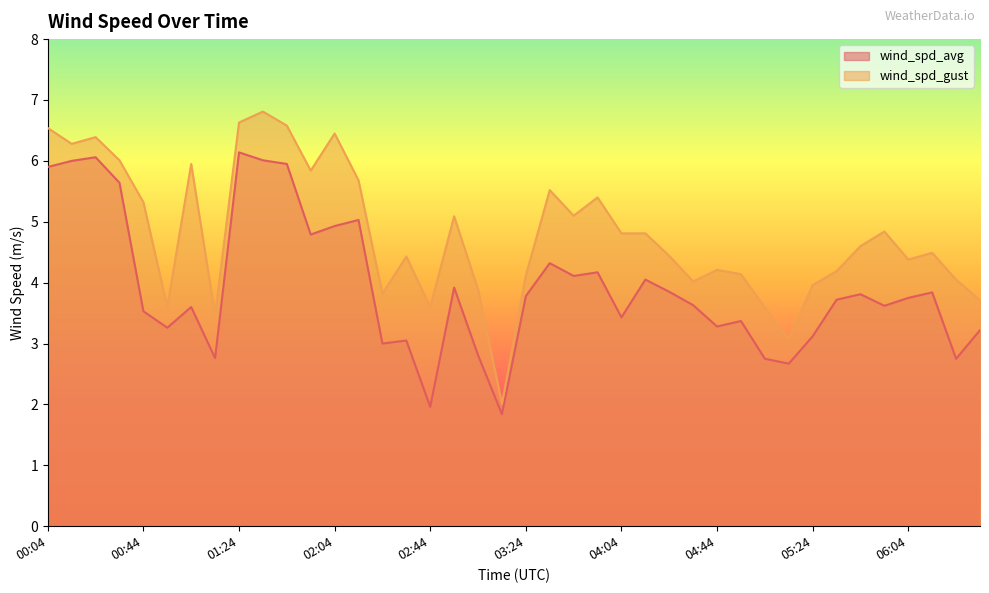

List the series in order of their peak value, highest first.

wind_spd_gust, wind_spd_avg